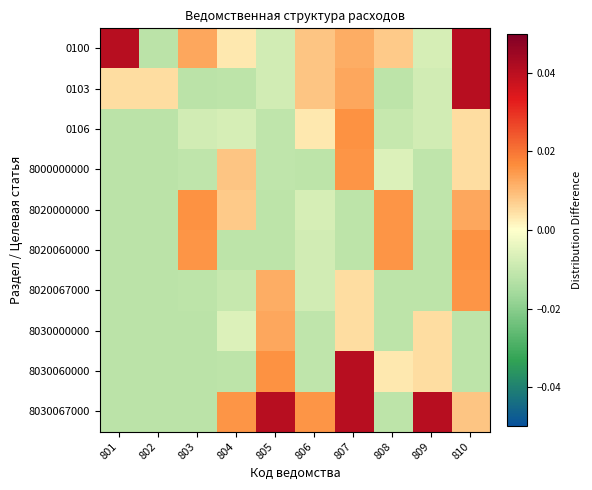

Between 802 and 810, which series saw the biggest shift?

0100